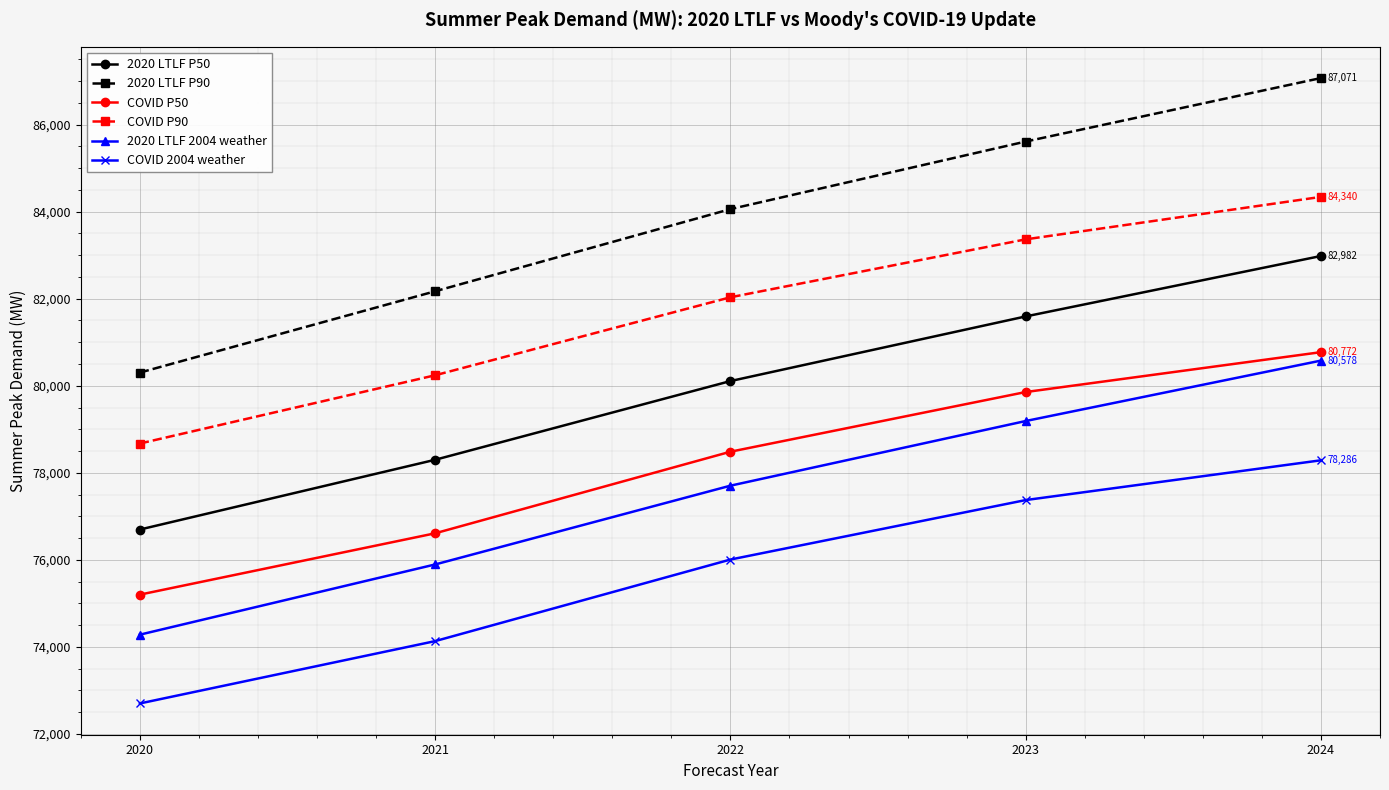

At which category does the chart reach its peak across all series?

2024